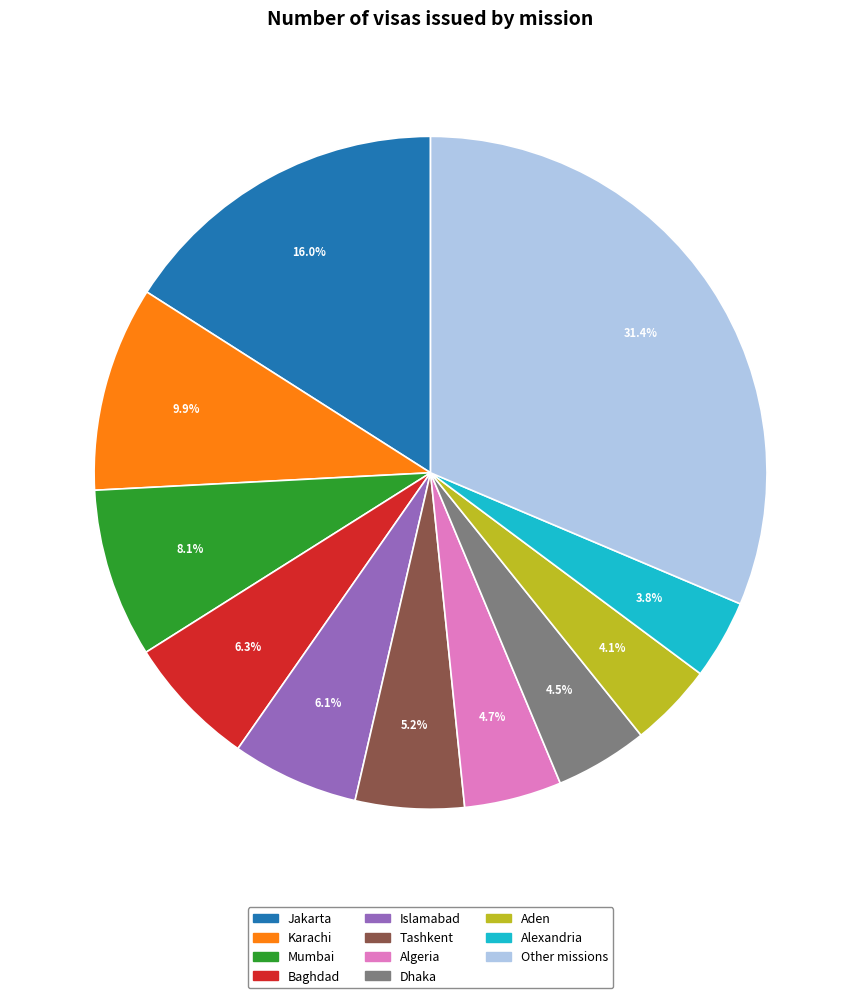

Count the number of slices in the pie.

11